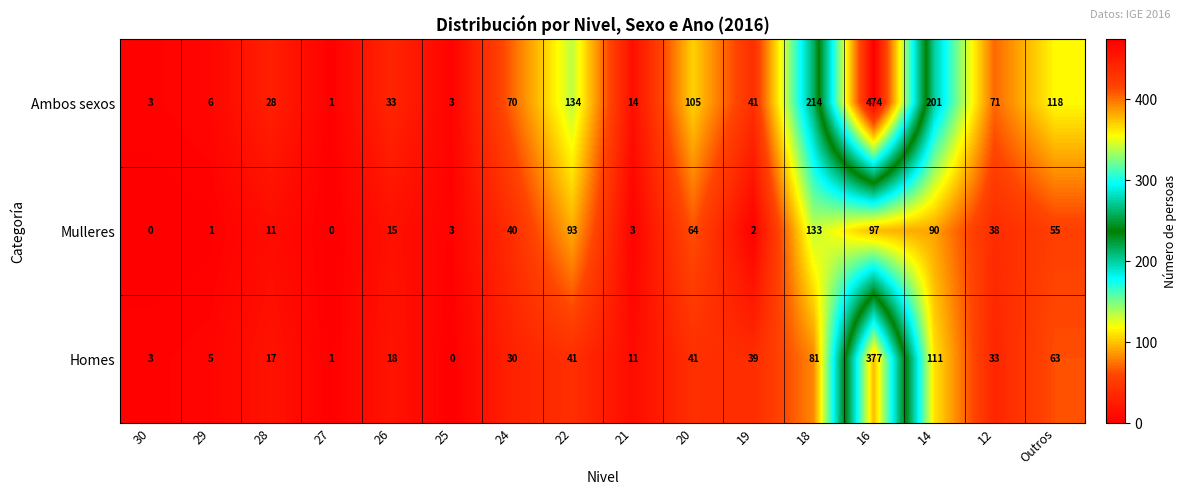

The value of Mulleres at 18 is 133. True or false?

True